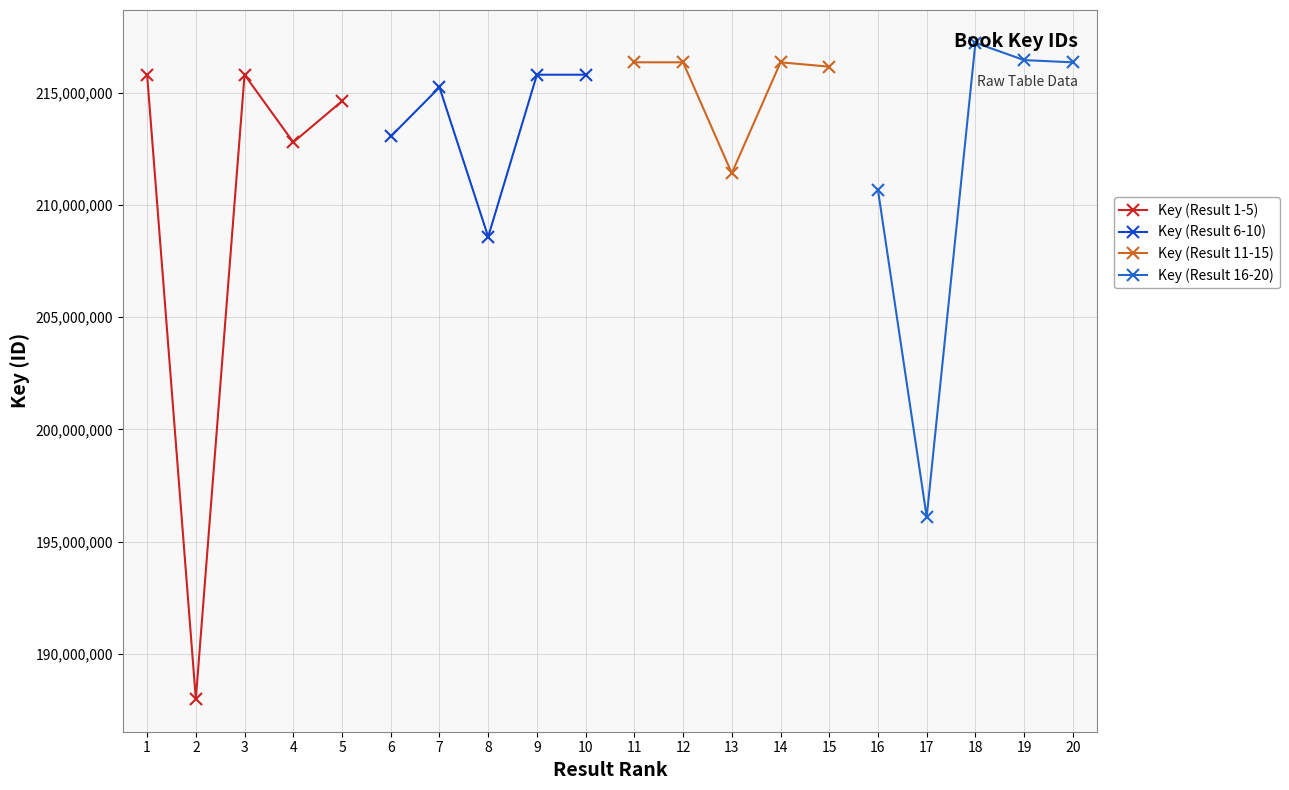

What is the value of the Key (Result 16-20) point at the 2nd from the left?

196101651